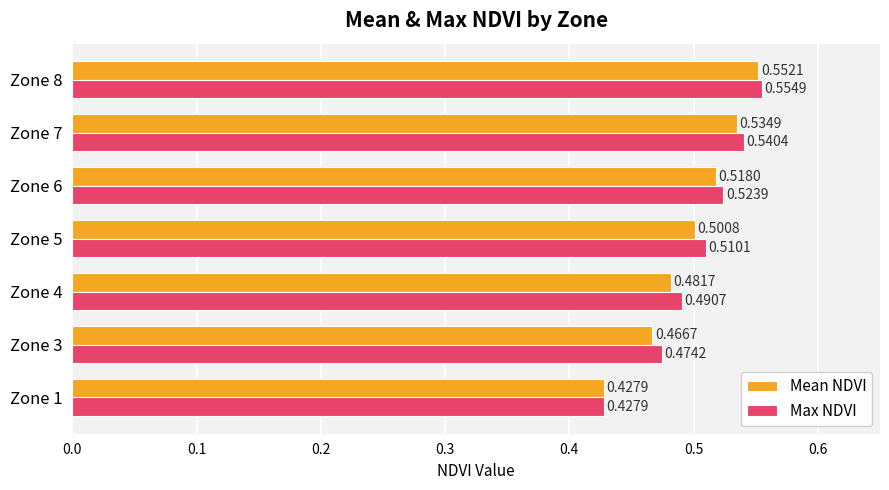

At Zone 7, list the series in order from largest to smallest.

Max NDVI, Mean NDVI